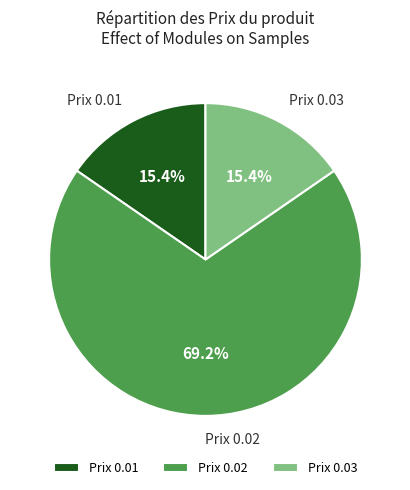

Count the number of slices in the pie.

3